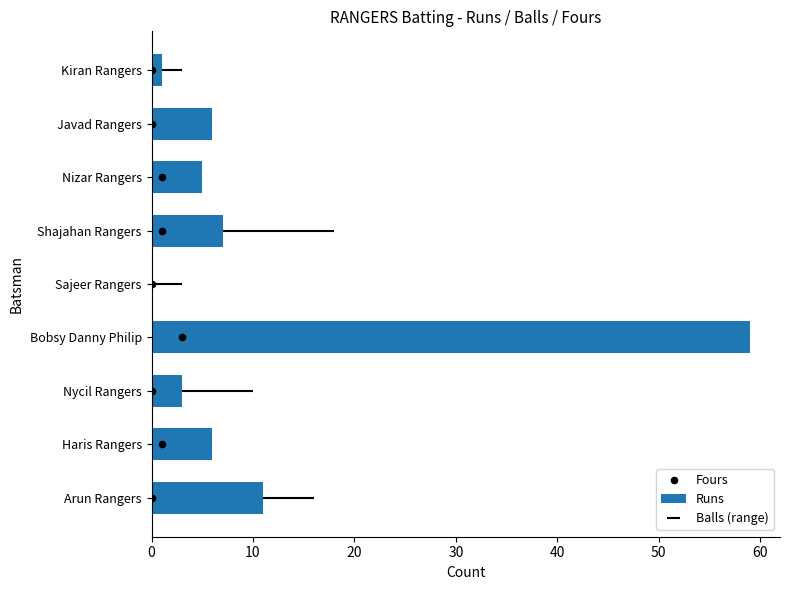

Which series contains the lowest Y value?

Runs